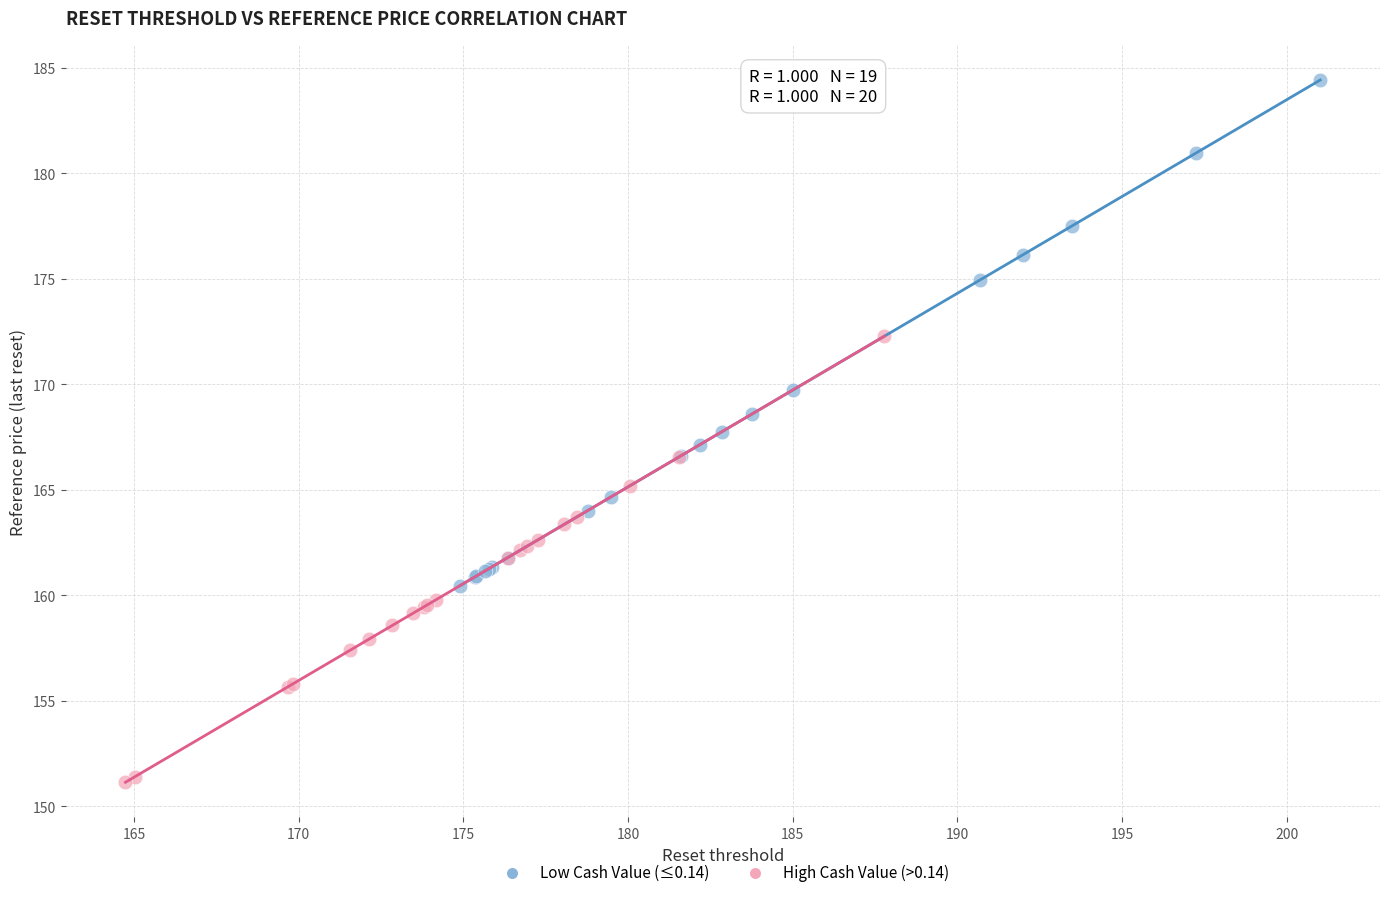

Which series contains the highest Y value?

Low Cash Value (≤0.14)